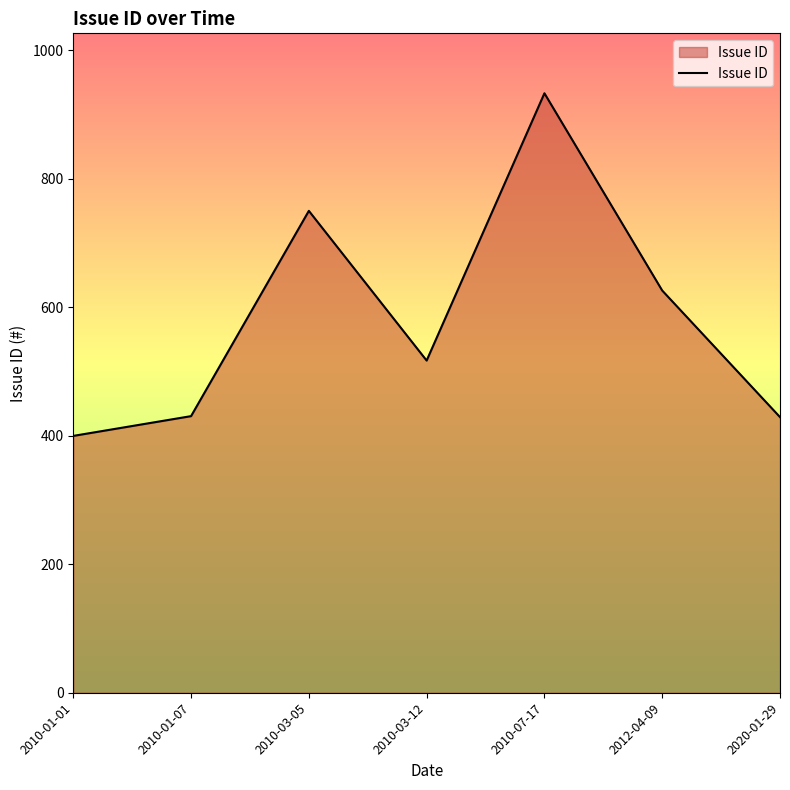

Which has a higher value, 2020-01-29 or 2010-03-12?

2010-03-12